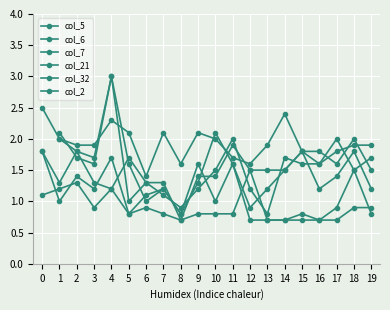

Which category has the highest value across all series?

4